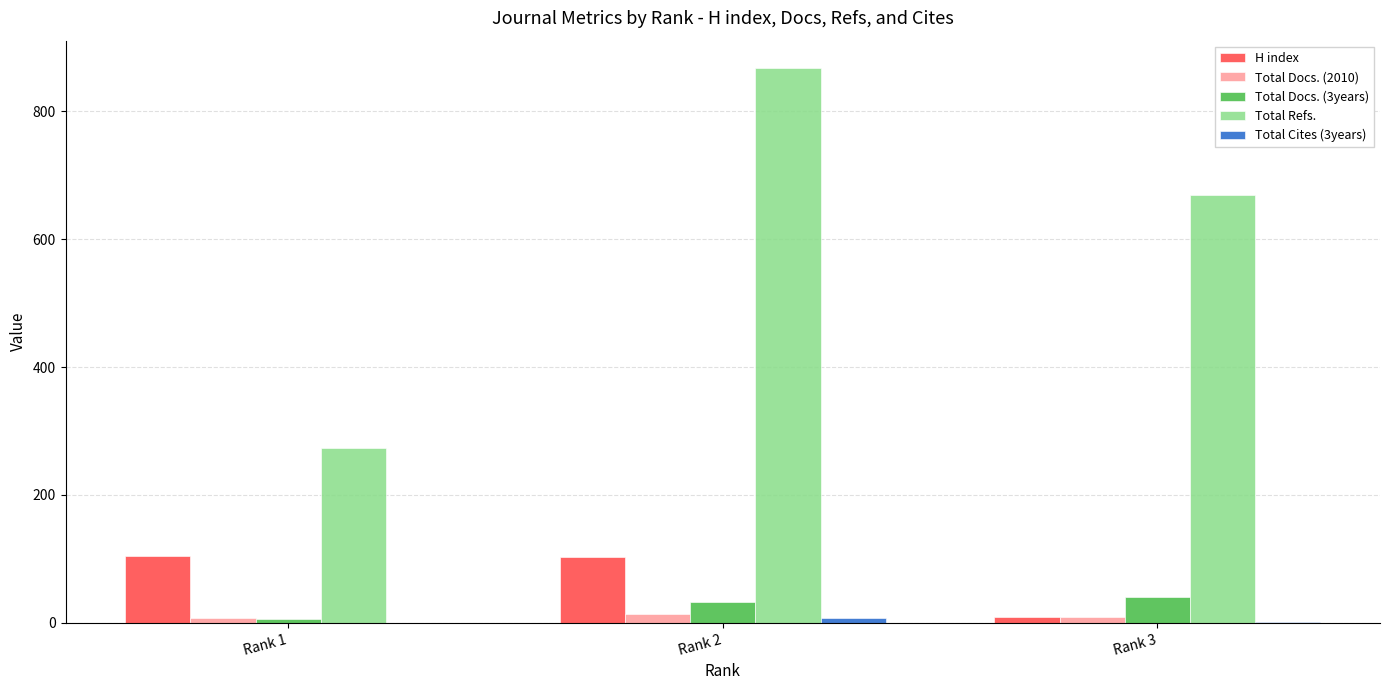

The Total Docs. (3years) series shows 32 at Rank 2. True or false?

True